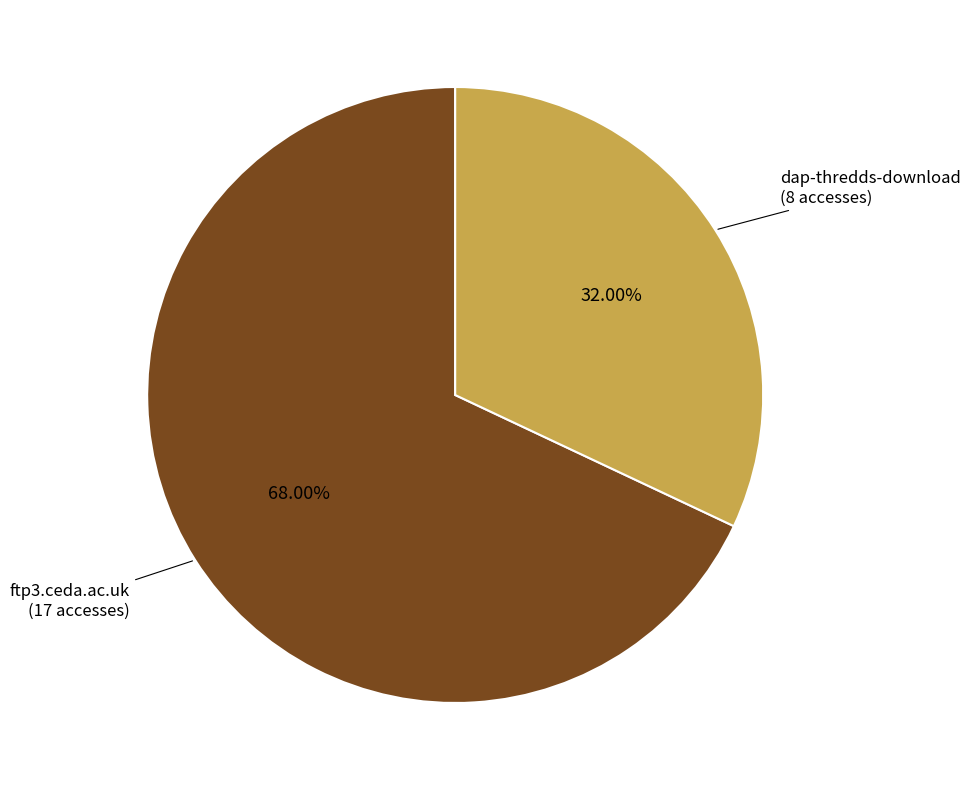

Is there any slice that represents more than half of the pie?

Yes